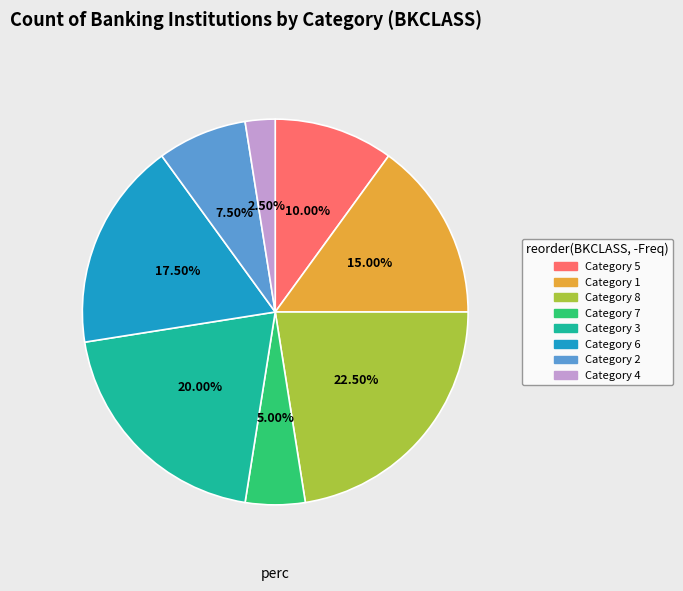

Is there a majority slice in this chart?

No